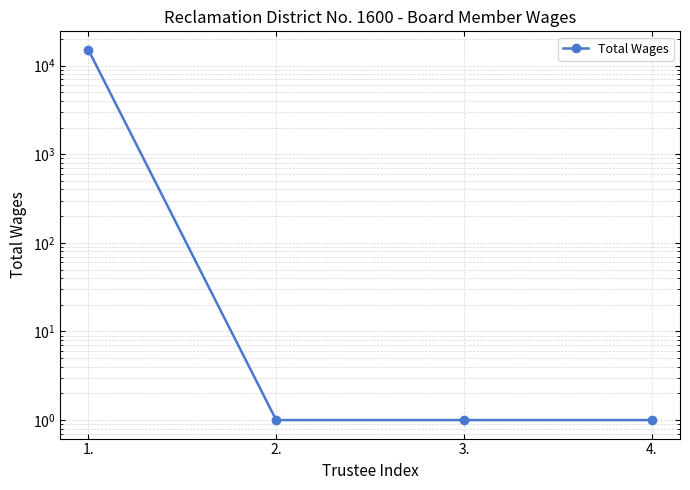

What is the minimum value shown in the chart?

1